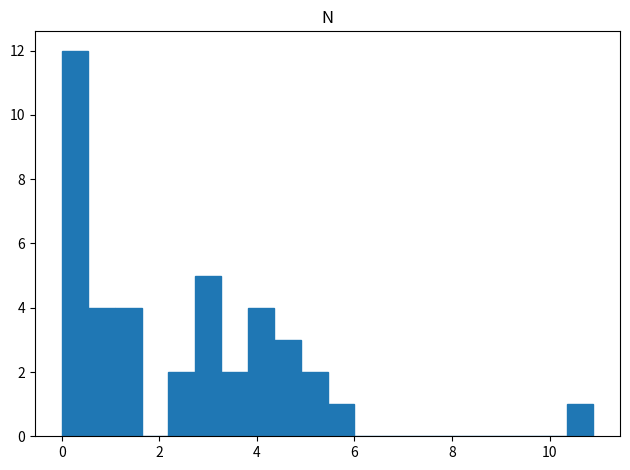

Around what value on the x-axis is the tallest bar? Give the approximate position of its centre, as read against the axis.

0.2